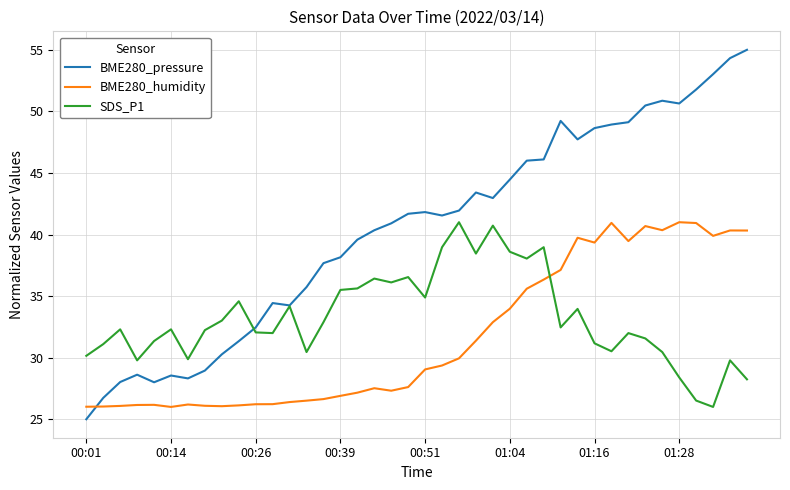

List the series in order of their overall mean, lowest first.

BME280_humidity, SDS_P1, BME280_pressure